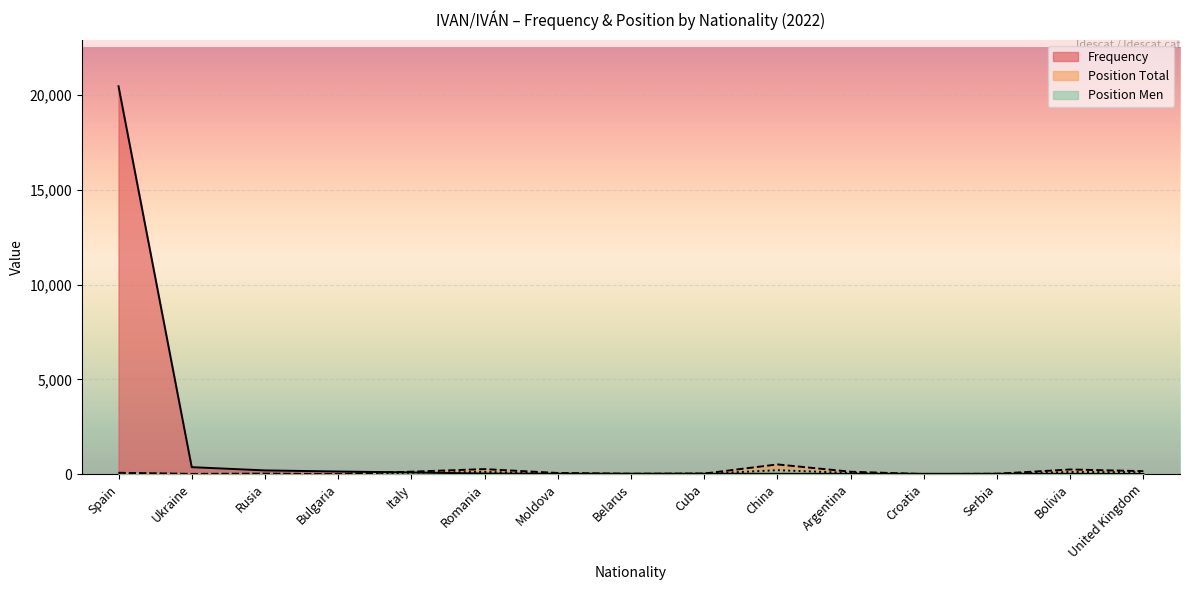

True or false: Position Total and Position Men intersect in this chart.

False